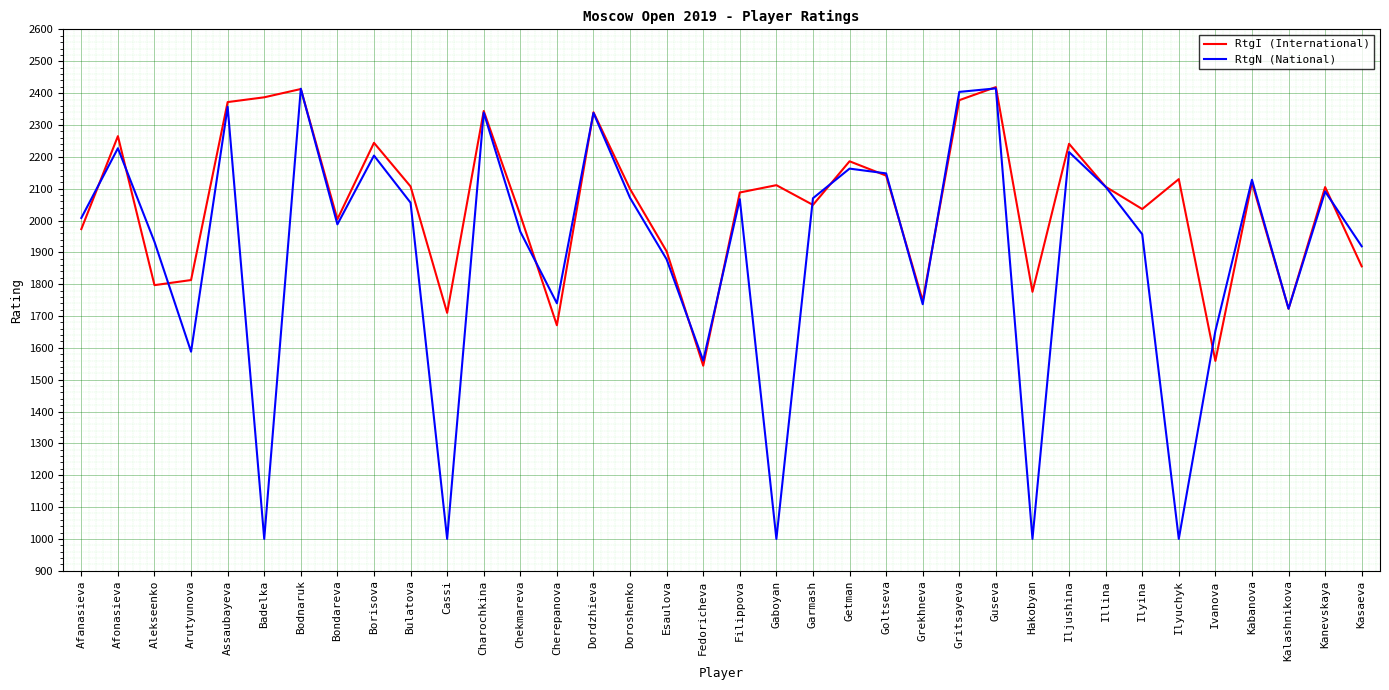

At how many categories does at least one series exceed 1608?

35